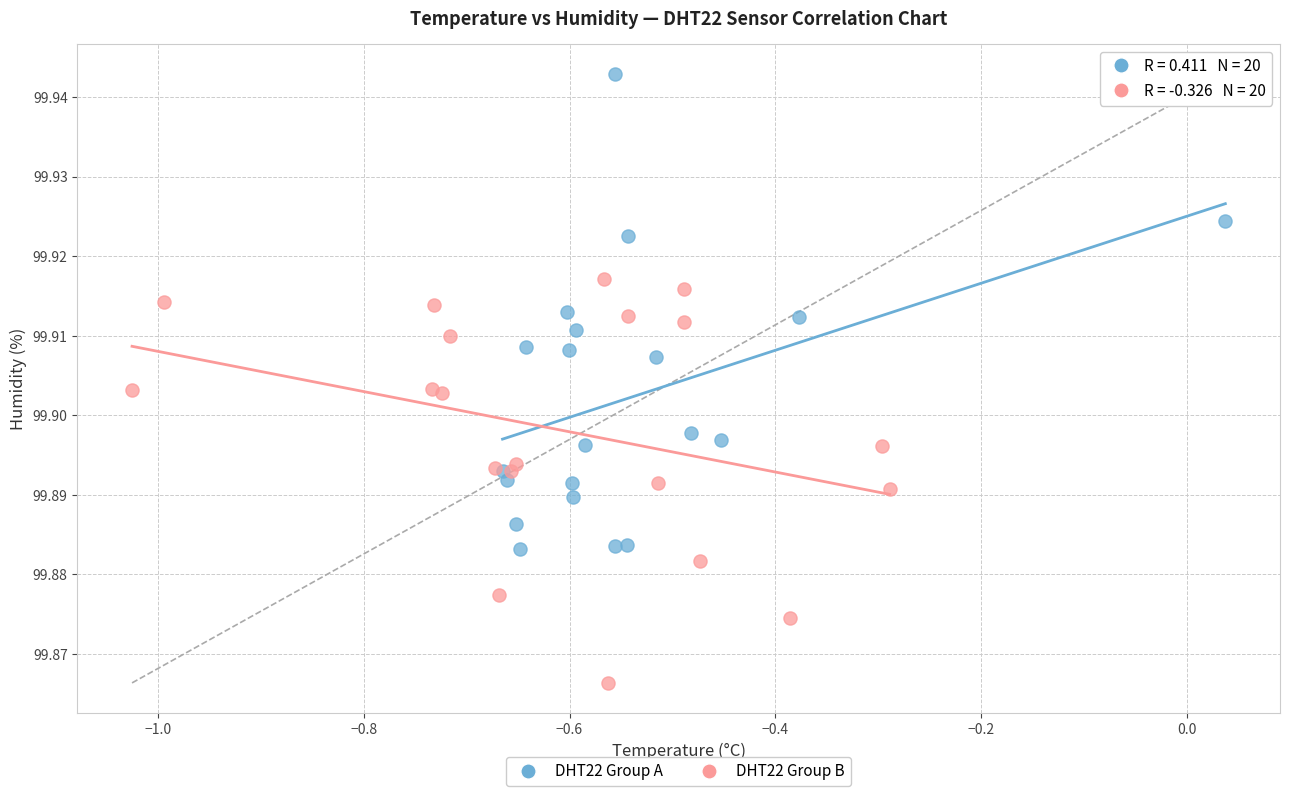

Which series has the widest spread of Y values?

DHT22 Group A